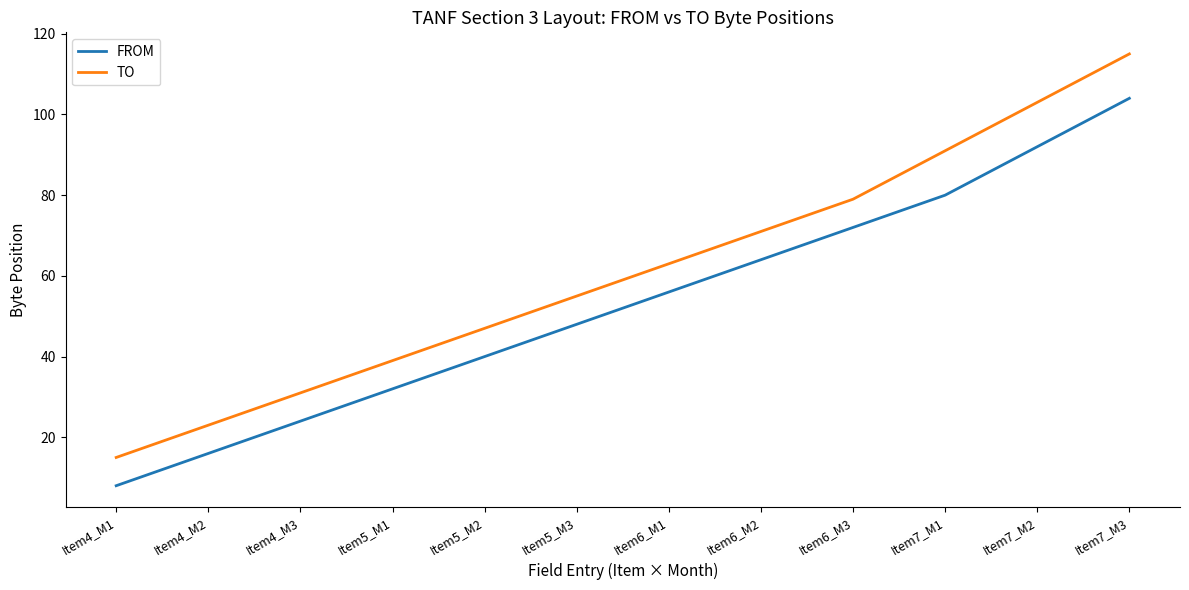

Reading left to right, extract all data points from this chart.

FROM: 8	16	24	32	40	48	56	64	72	80	92	104
TO: 15	23	31	39	47	55	63	71	79	91	103	115